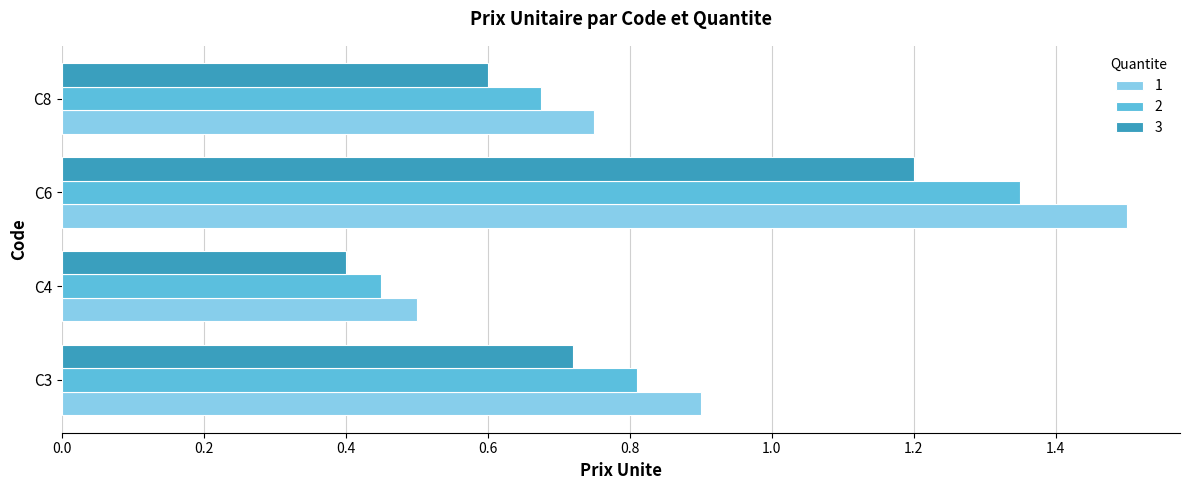

Where is 3 nearest to the value 0?

C4